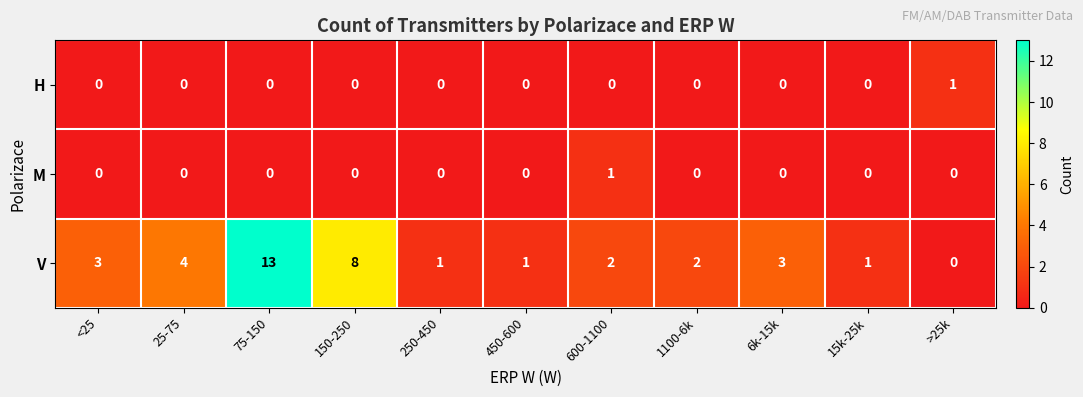

Is it true that H equals 0 at 75-150?

True